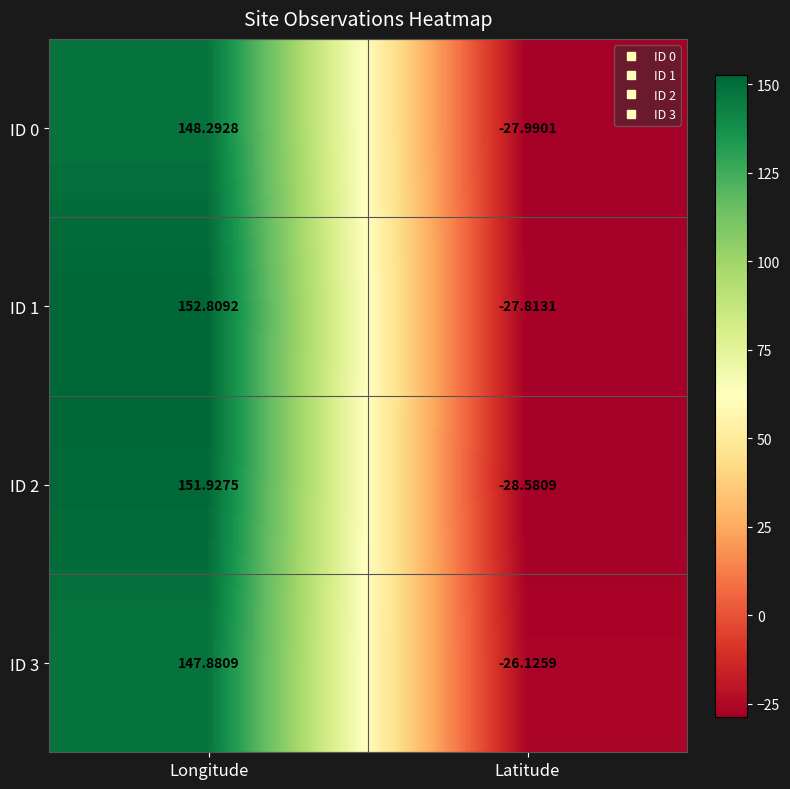

Where is ID 2 nearest to the value 61?

Latitude